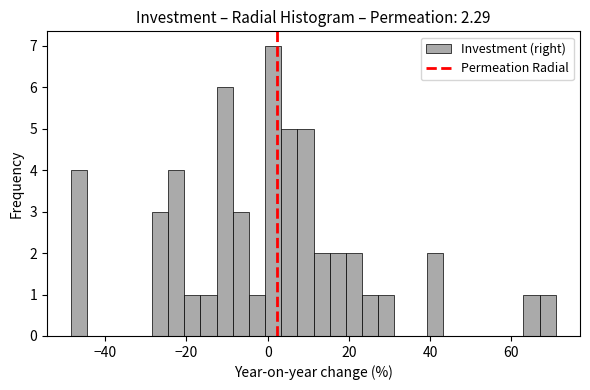

Read against the x-axis, roughly where is the centre of the tallest bar?

2